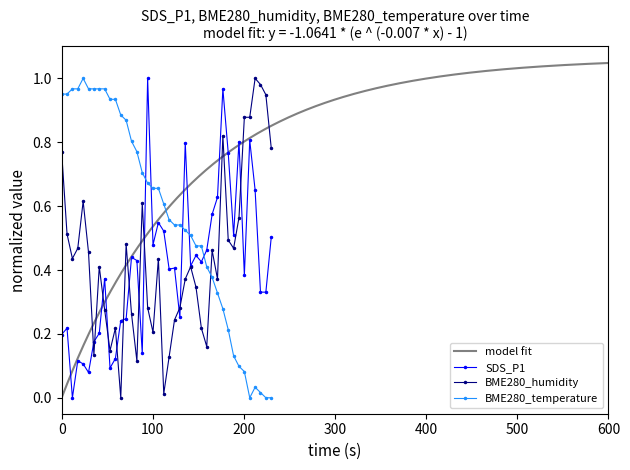

What is the difference between the second highest and minimum values in the BME280_humidity series?

1.0